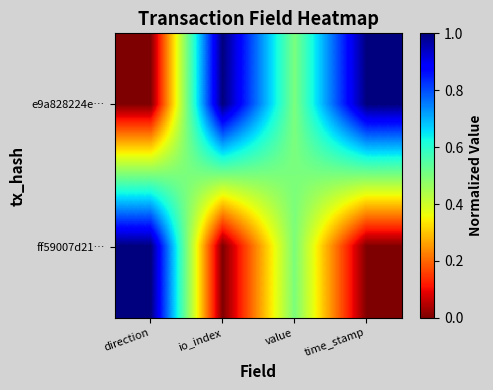

Reading left to right, what are all the values shown in this chart?

e9a828224e…: direction=0.0	io_index=1.0	value=0.5	time_stamp=1.0
ff59007d21…: direction=1.0	io_index=0.0	value=0.5	time_stamp=0.0